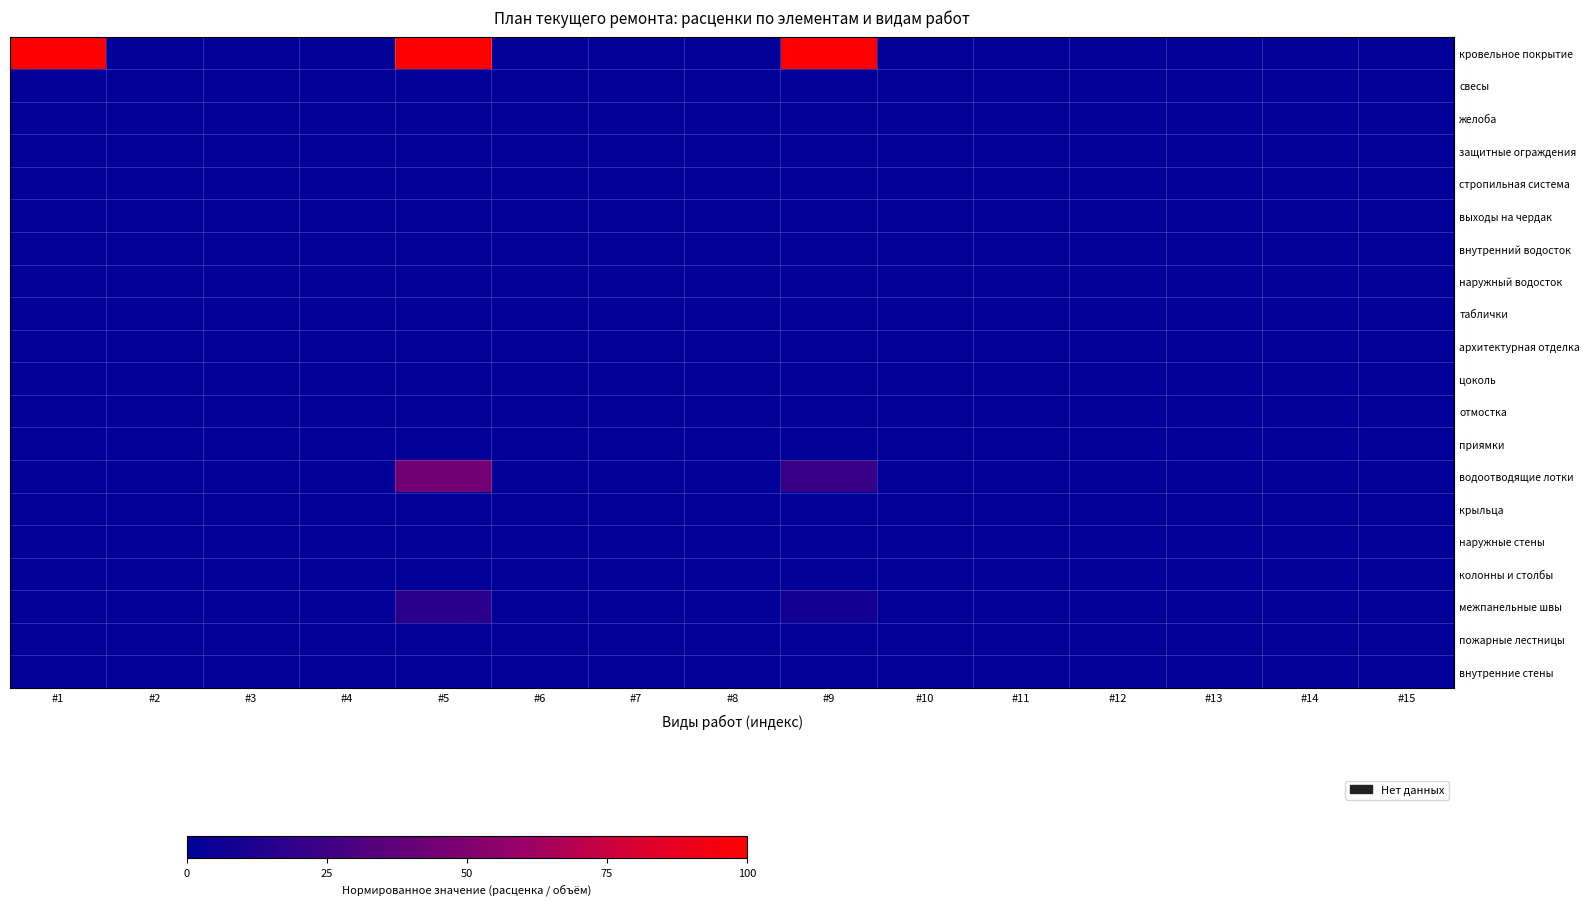

At which category does the chart reach its minimum across all series?

#2